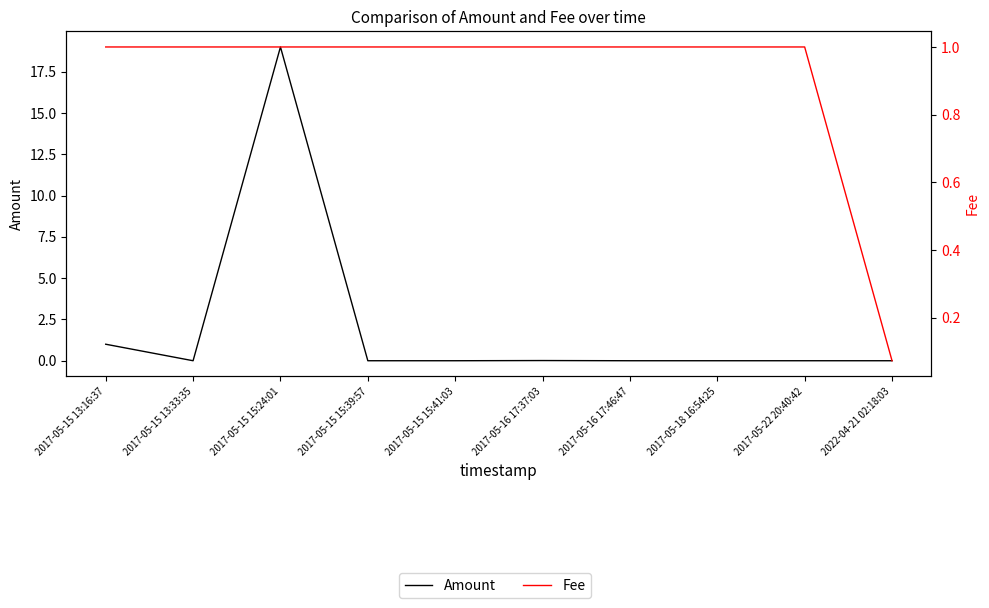

Reading left to right, extract all data points from this chart.

Amount: 2017-05-15 13:16:37=1.0	2017-05-15 13:33:35=0.0	2017-05-15 15:24:01=19.0	2017-05-15 15:39:57=0.0	2017-05-15 15:41:03=0.0	2017-05-16 17:37:03=0.0	2017-05-16 17:46:47=0.0	2017-05-18 16:54:25=0.0	2017-05-22 20:40:42=0.0	2022-04-21 02:18:03=0.0
Fee: 2017-05-15 13:16:37=1.0	2017-05-15 13:33:35=1.0	2017-05-15 15:24:01=1.0	2017-05-15 15:39:57=1.0	2017-05-15 15:41:03=1.0	2017-05-16 17:37:03=1.0	2017-05-16 17:46:47=1.0	2017-05-18 16:54:25=1.0	2017-05-22 20:40:42=1.0	2022-04-21 02:18:03=0.1